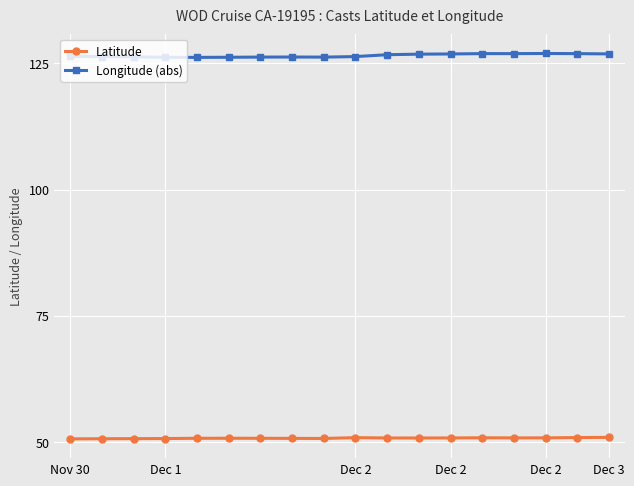

What is the difference between the maximum and minimum values in the Longitude (abs) series?

0.8